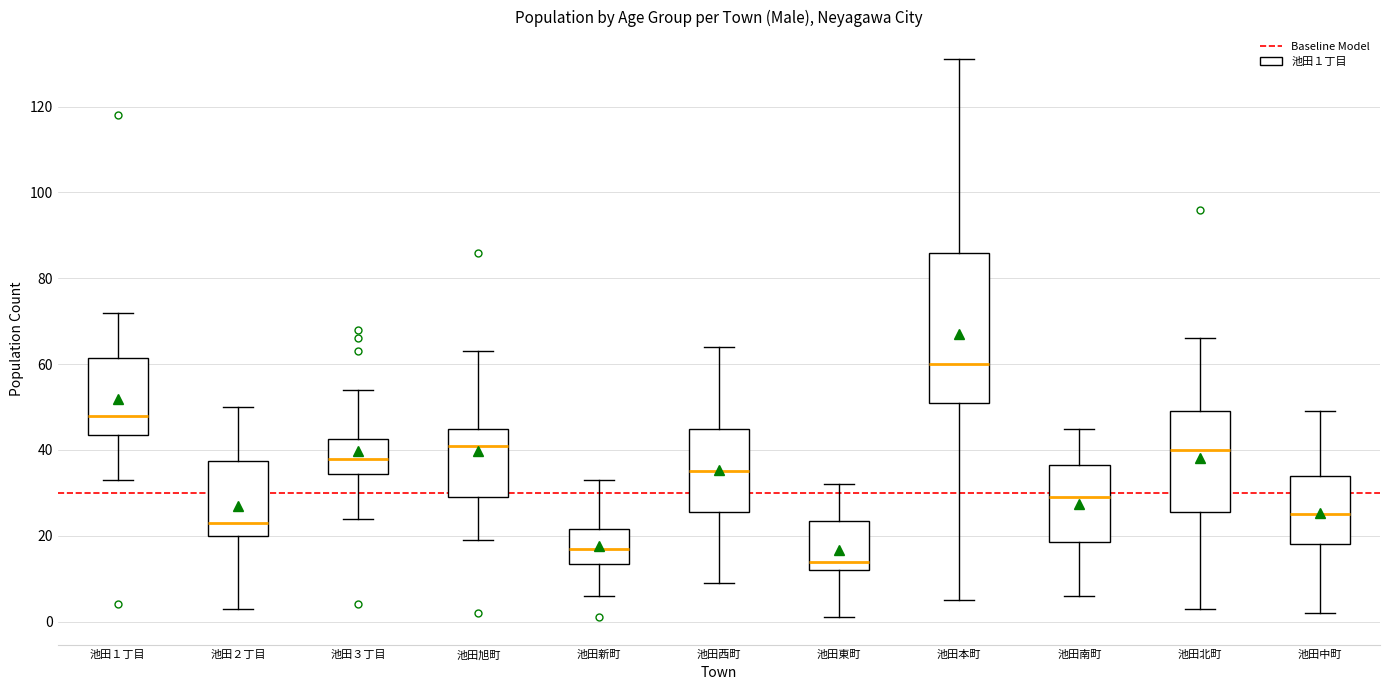

Reading left to right, read every box against the y-axis: the position of its median line, the range the box covers, and the ends of its whiskers. The values are not printed on the chart, so give them approximately, as read against the axis.

池田１丁目: median 48, box 44 to 62, whiskers 34 to 72
池田２丁目: median 24, box 20 to 38, whiskers 4 to 50
池田３丁目: median 38, box 34 to 42, whiskers 24 to 54
池田旭町: median 42, box 30 to 46, whiskers 20 to 64
池田新町: median 18, box 14 to 22, whiskers 6 to 34
池田西町: median 36, box 26 to 46, whiskers 10 to 64
池田東町: median 14, box 12 to 24, whiskers 2 to 32
池田本町: median 60, box 52 to 86, whiskers 6 to 132
池田南町: median 30, box 18 to 36, whiskers 6 to 46
池田北町: median 40, box 26 to 50, whiskers 4 to 66
池田中町: median 26, box 18 to 34, whiskers 2 to 50